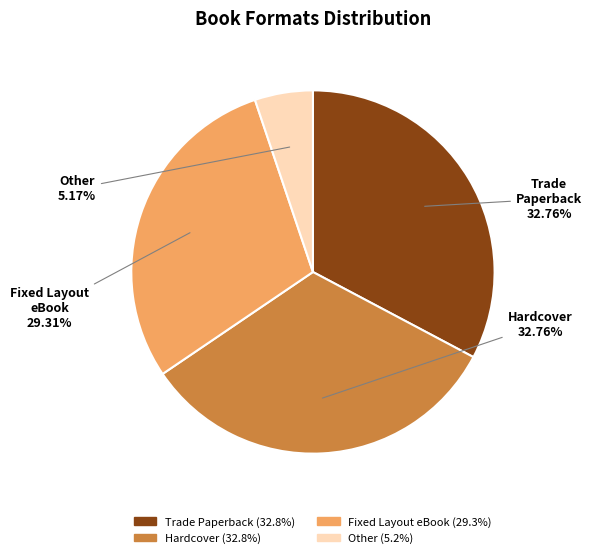

What is the smallest slice in the pie chart?

Other